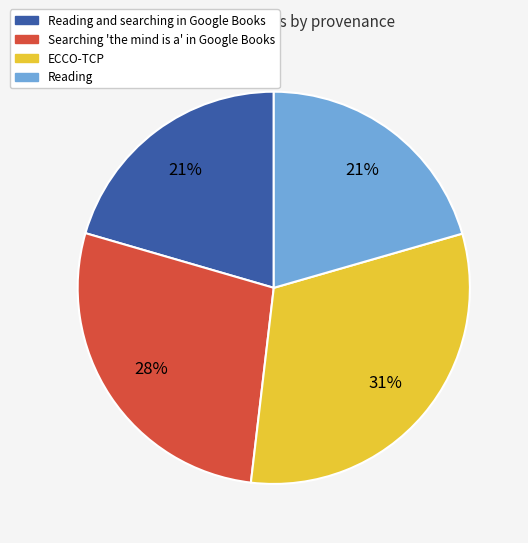

How many slices are in this pie chart?

4